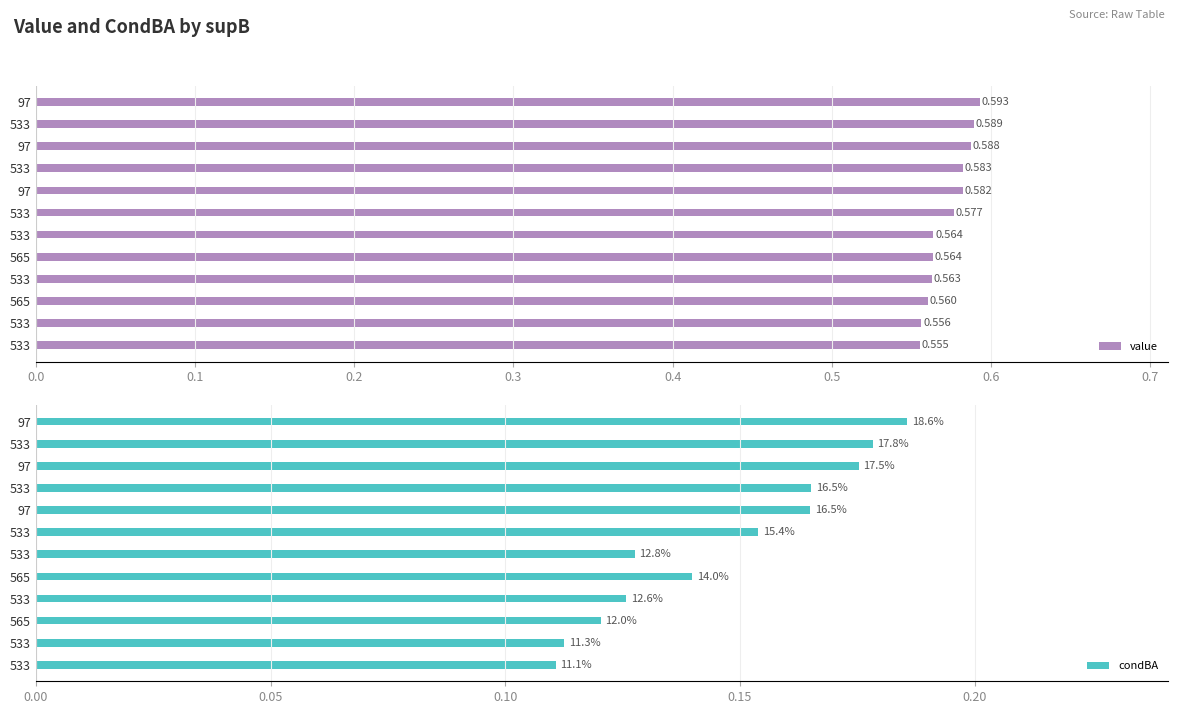

The value series shows 0.6 at 565. True or false?

True